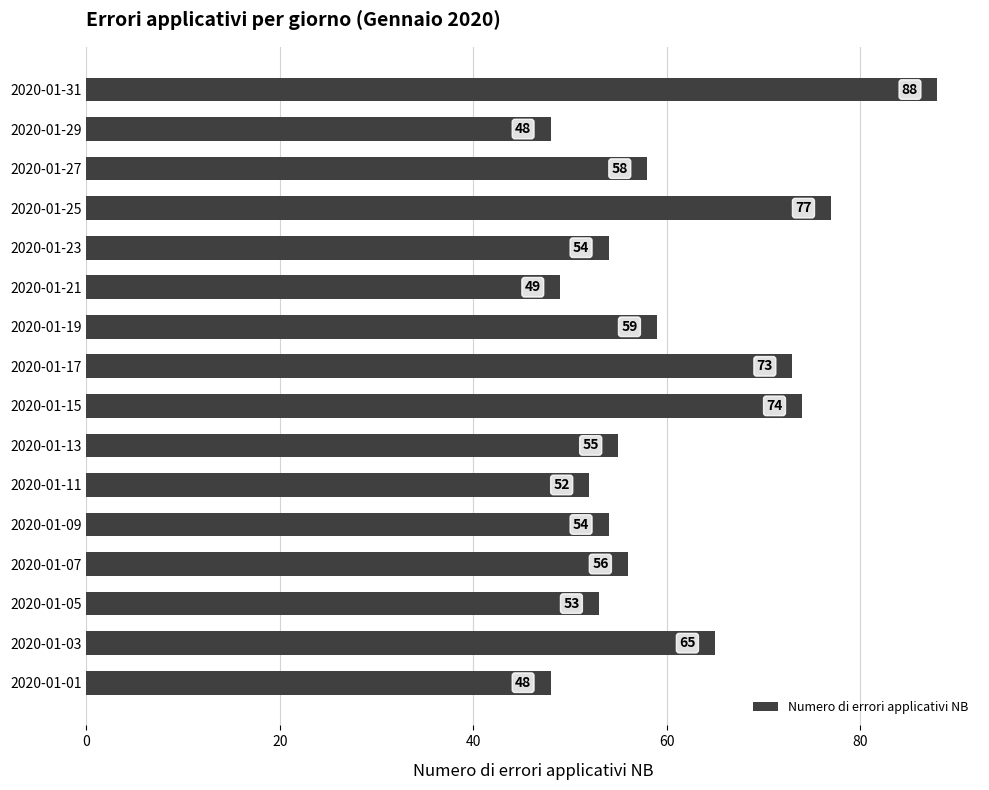

How many values are below 56?

8